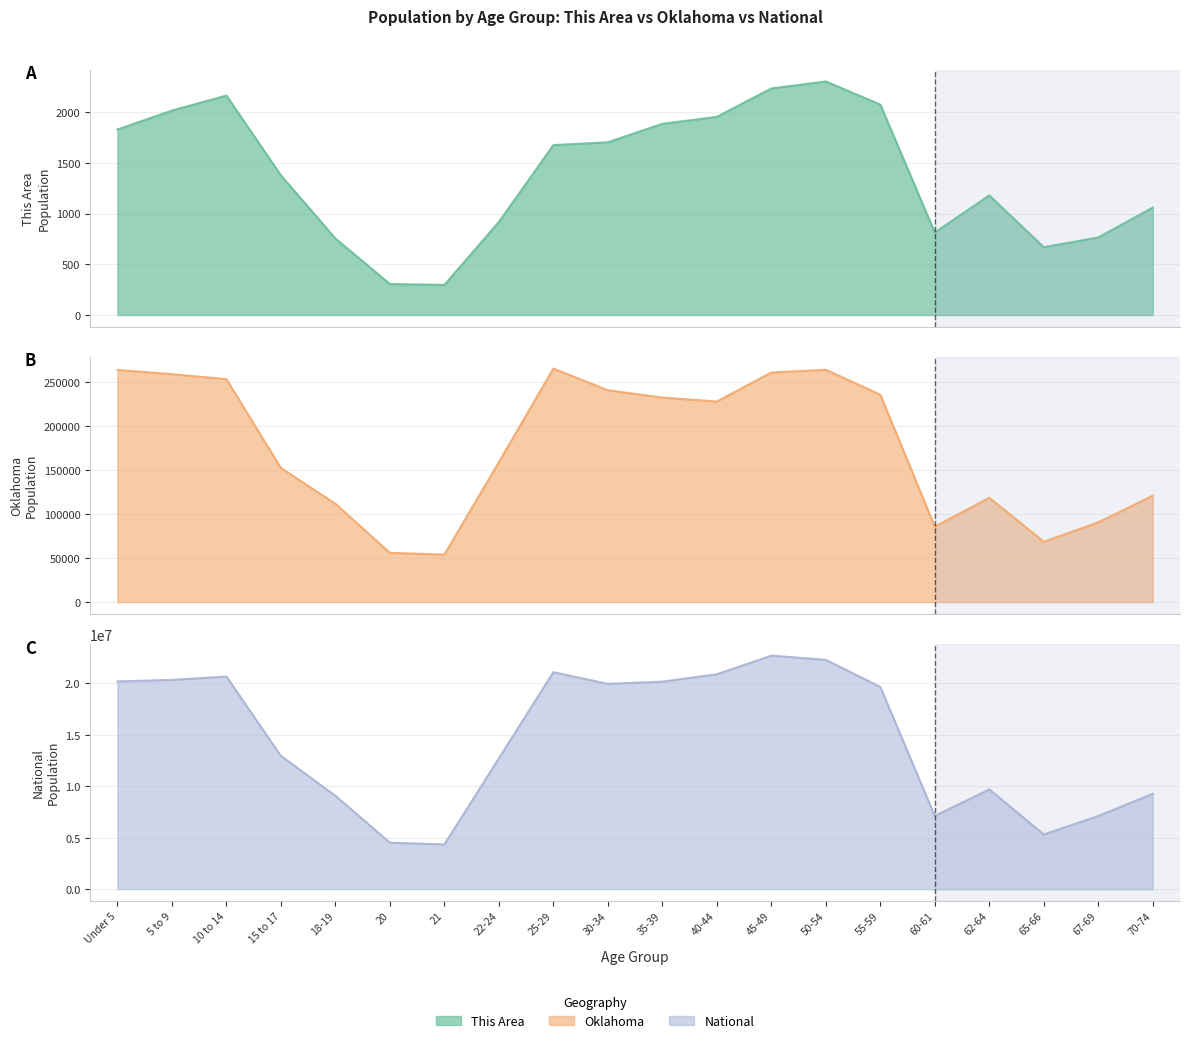

Reading left to right, extract all data points from this chart.

This Area: 1830	2017	2165	1378	755	306	297	918	1676	1704	1886	1955	2235	2304	2076	814	1180	669	765	1060
Oklahoma: 264126	259336	253664	152540	111944	56068	54032	159142	265737	241018	232742	228195	261242	264369	235969	85815	118698	68668	90724	121075
National: 20201362	20348657	20677194	12954254	9086089	4519129	4354294	12712576	21101849	19962099	20179642	20890964	22708591	22298125	19664805	7113727	9704197	5319902	7115361	9278166